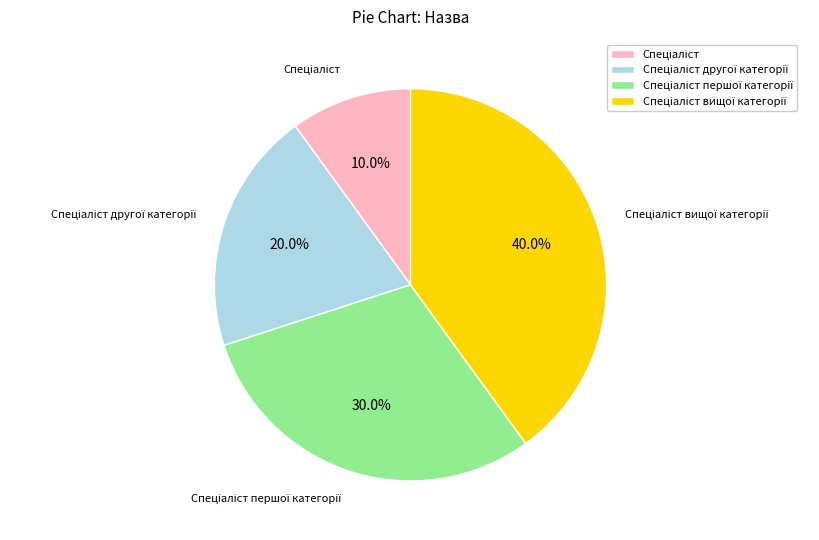

Is there a majority slice in this chart?

No